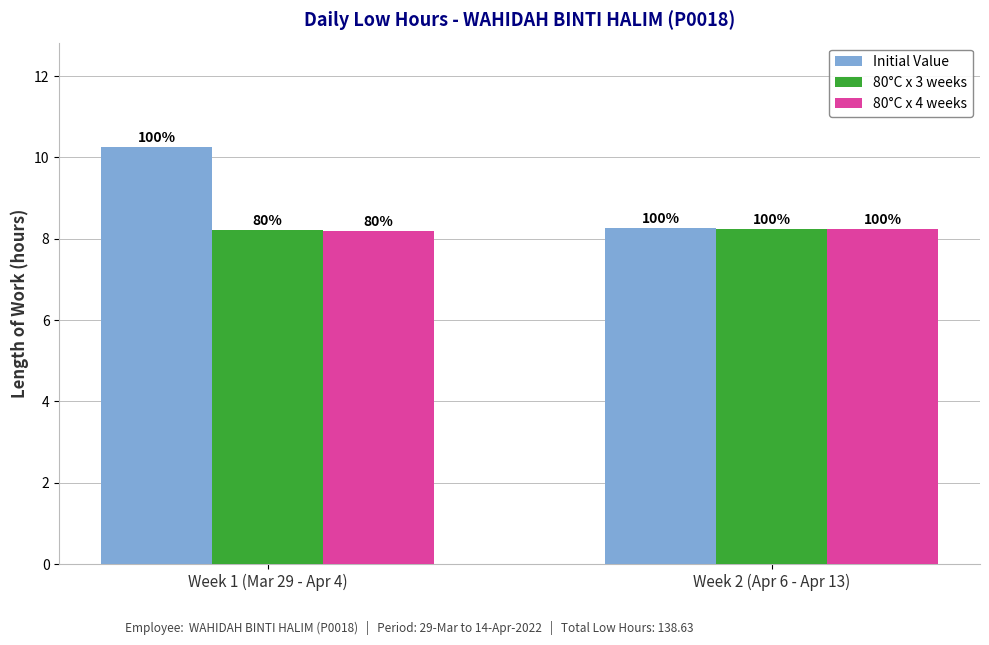

Reading left to right, what are all the values shown in this chart?

Initial Value: Week 1 (Mar 29 - Apr 4)=10.3	Week 2 (Apr 6 - Apr 13)=8.3
80°C x 3 weeks: Week 1 (Mar 29 - Apr 4)=8.2	Week 2 (Apr 6 - Apr 13)=8.2
80°C x 4 weeks: Week 1 (Mar 29 - Apr 4)=8.2	Week 2 (Apr 6 - Apr 13)=8.2